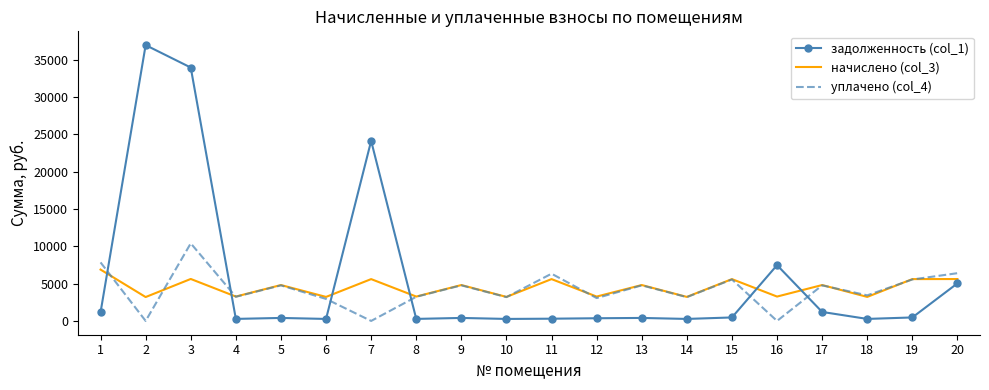

What are all the series names shown in the legend?

задолженность (col_1), начислено (col_3), уплачено (col_4)